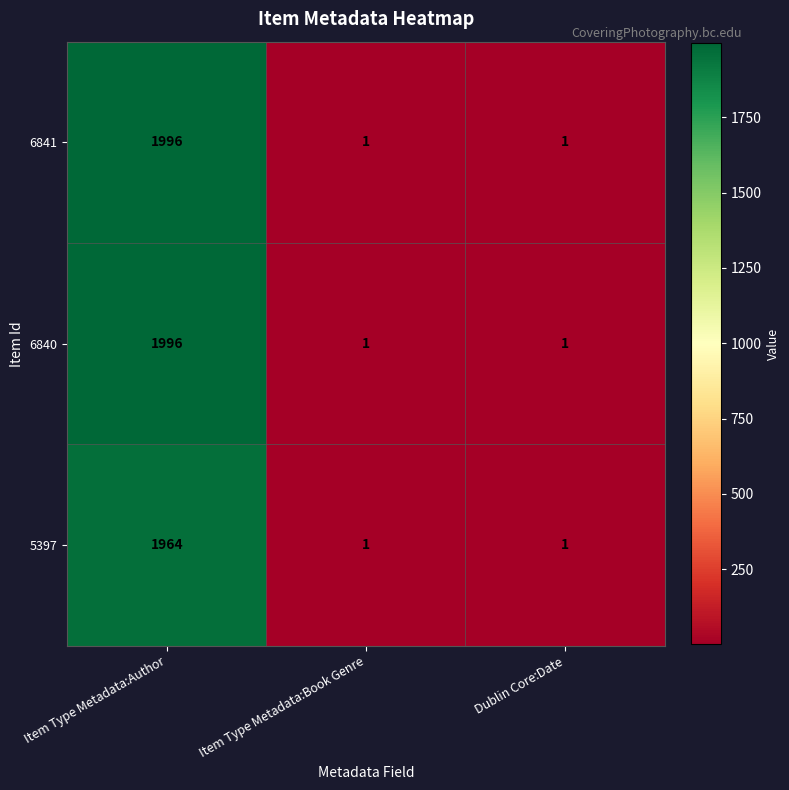

What is the smallest value displayed?

1